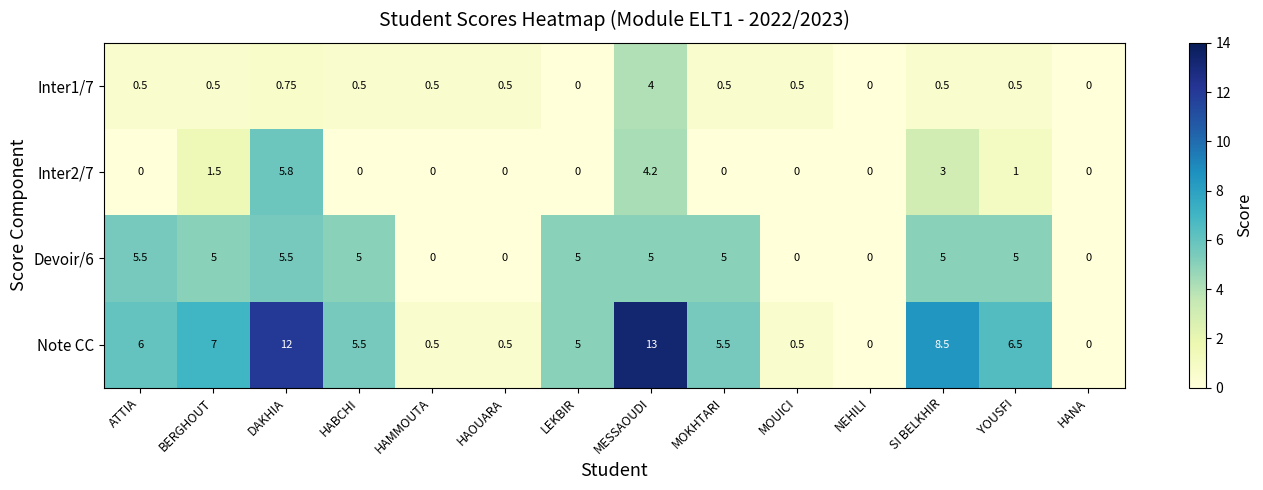

How many values in the Note CC series are below 5?

5